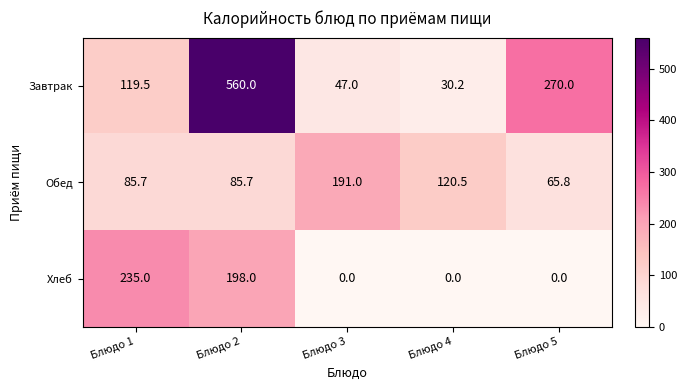

Reading left to right, transcribe all the data shown in this chart.

Завтрак: 119.5	560.0	47.0	30.2	270.0
Обед: 85.7	85.7	191.0	120.5	65.8
Хлеб: 235.0	198.0	0.0	0.0	0.0